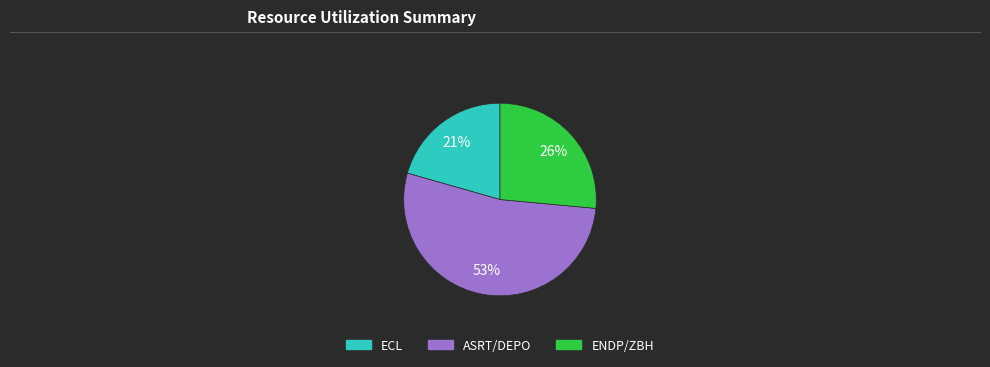

Is the sum of ECL and ENDP/ZBH greater than half?

No